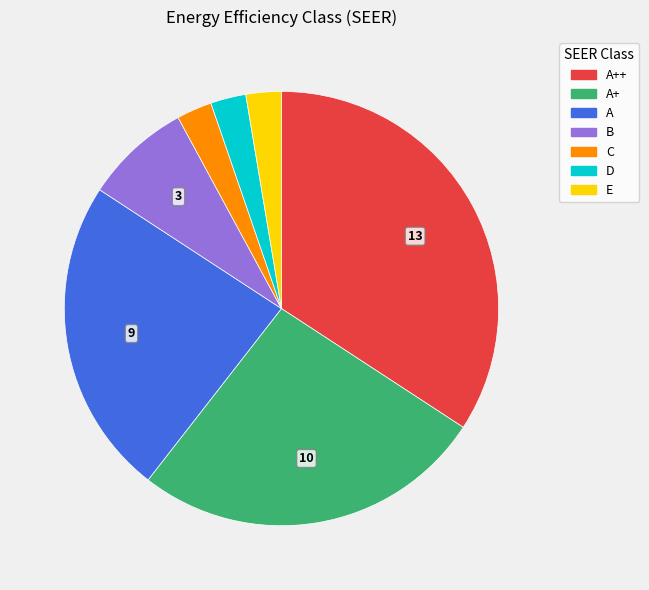

Which category has the biggest portion of the pie?

A++